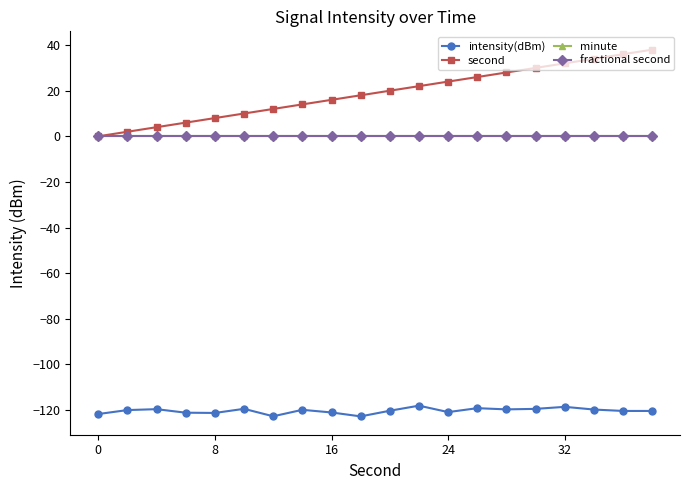

What is the minimum value shown in the chart?

-122.8